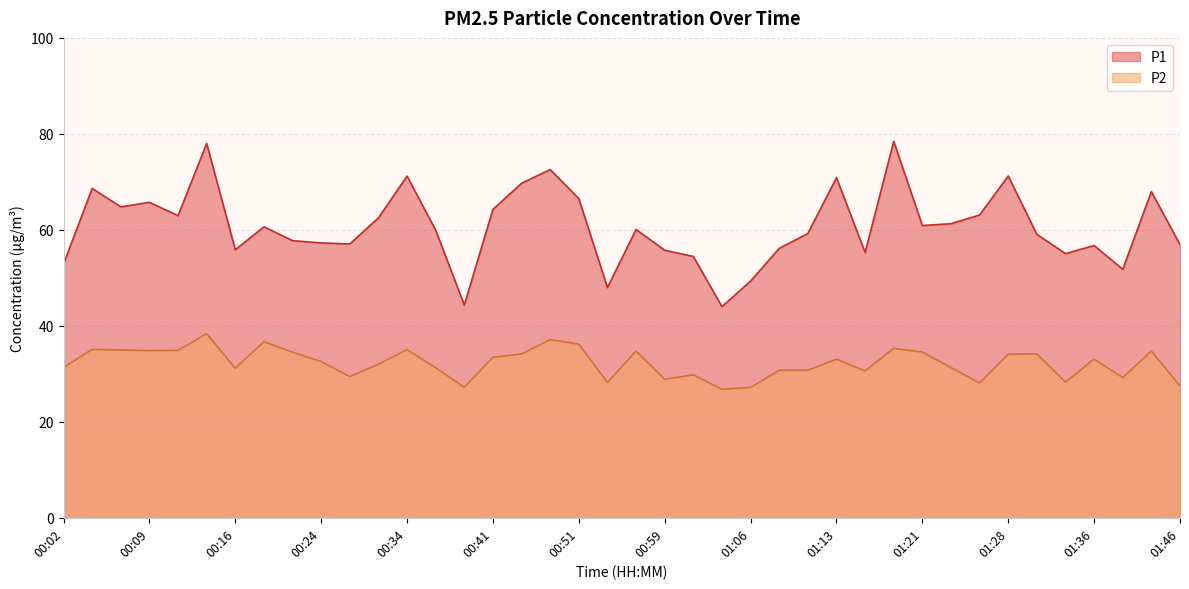

What is the label of the 13th point from the left?

00:34